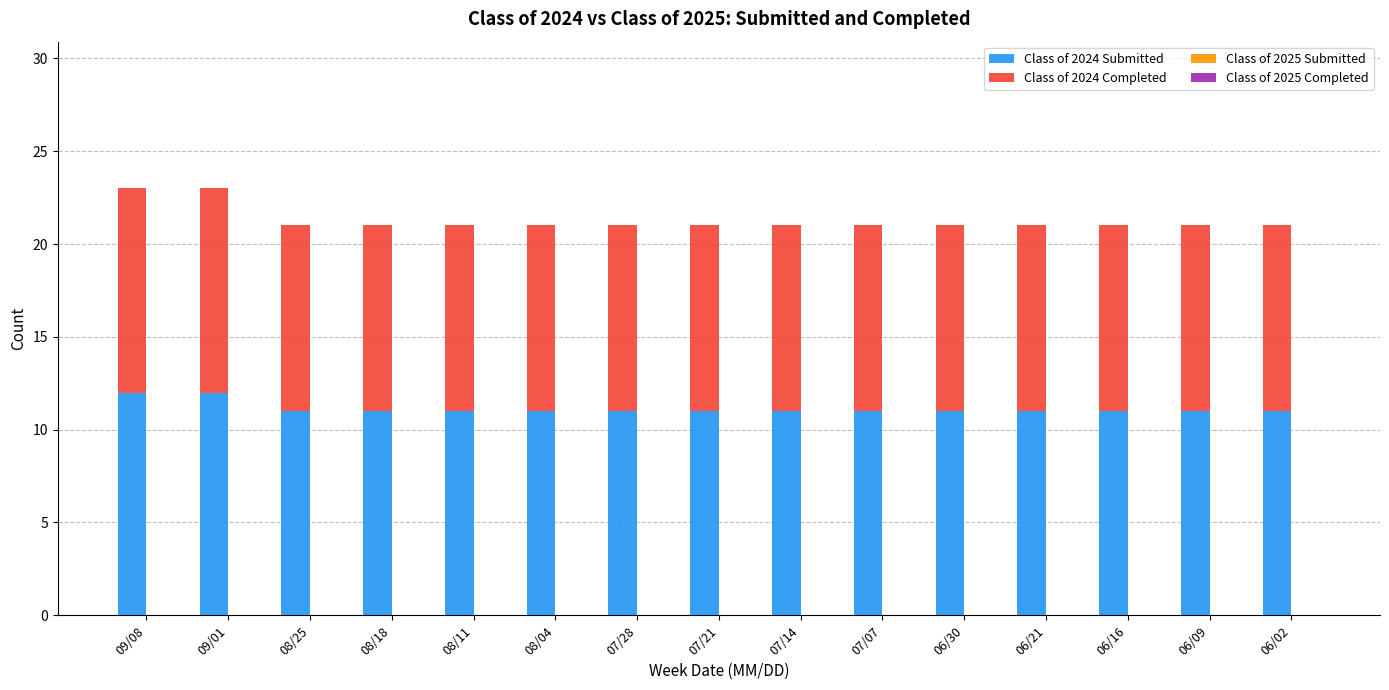

True or false: Class of 2024 Submitted has a value of 11 at 06/30.

True